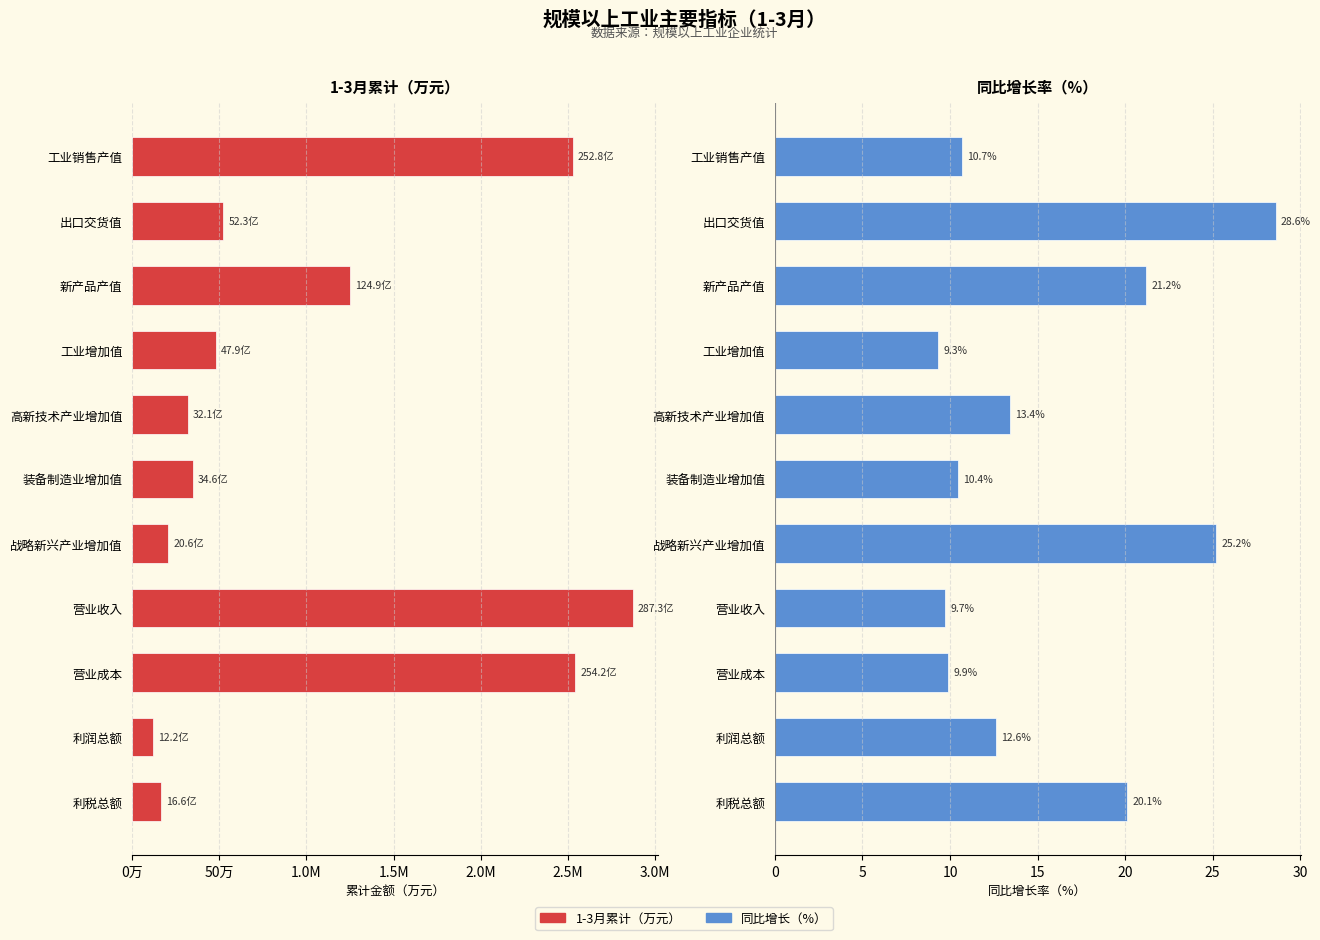

At how many categories does at least one series exceed 150297?

10